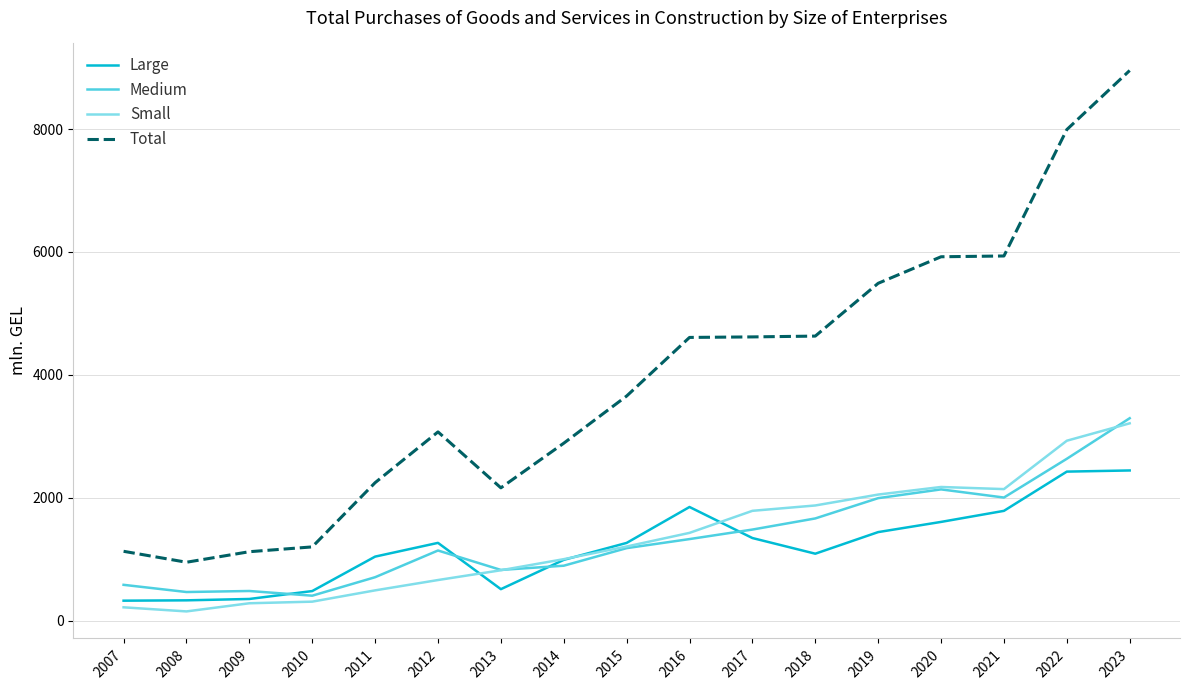

True or false: Medium and Total cross at least once.

False